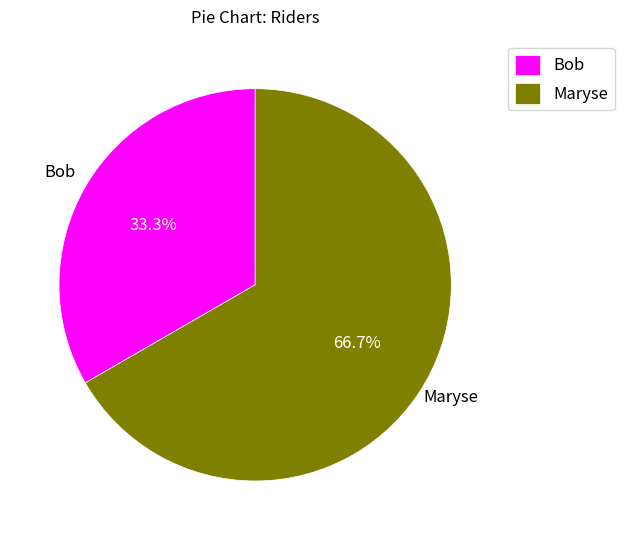

Is Maryse the majority of the pie?

Yes